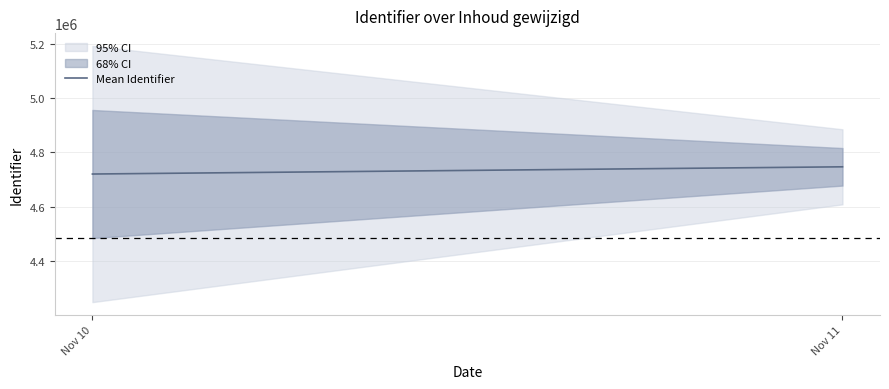

Where is the data nearest to the value 4733877?

Nov 10